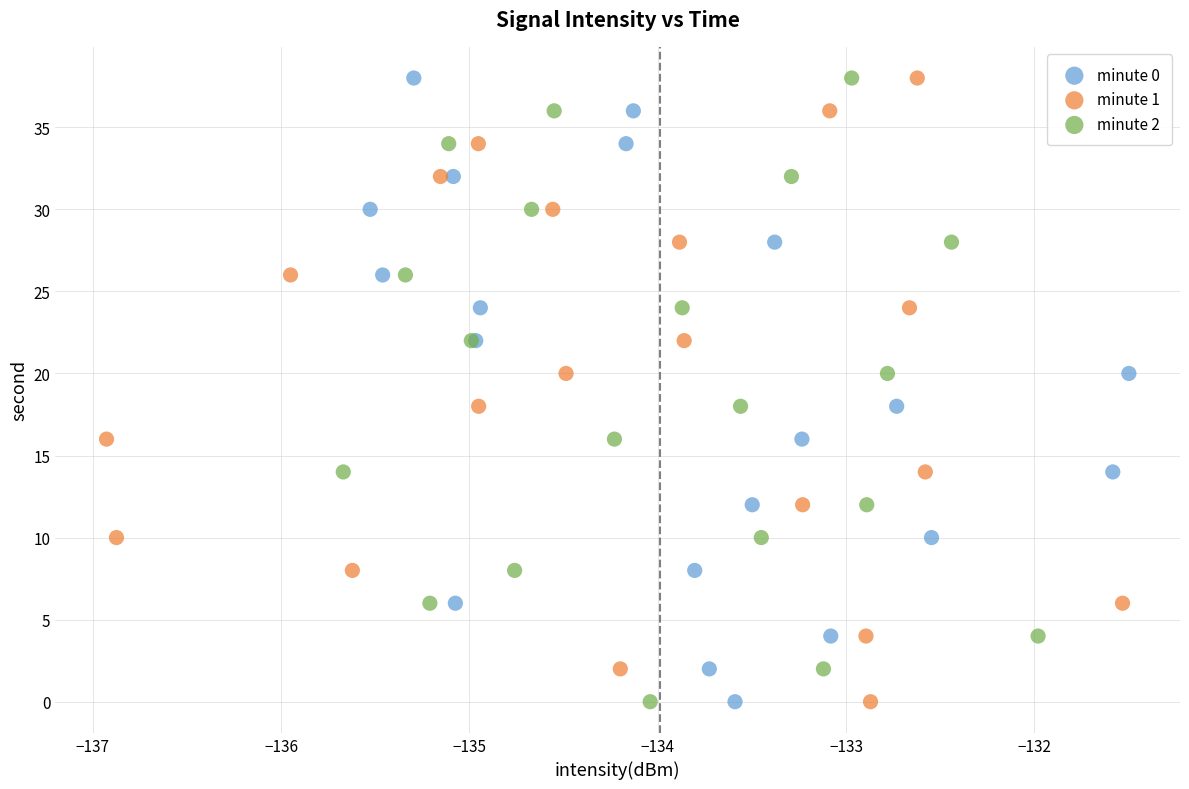

What are all the series names shown in the legend?

minute 0, minute 1, minute 2